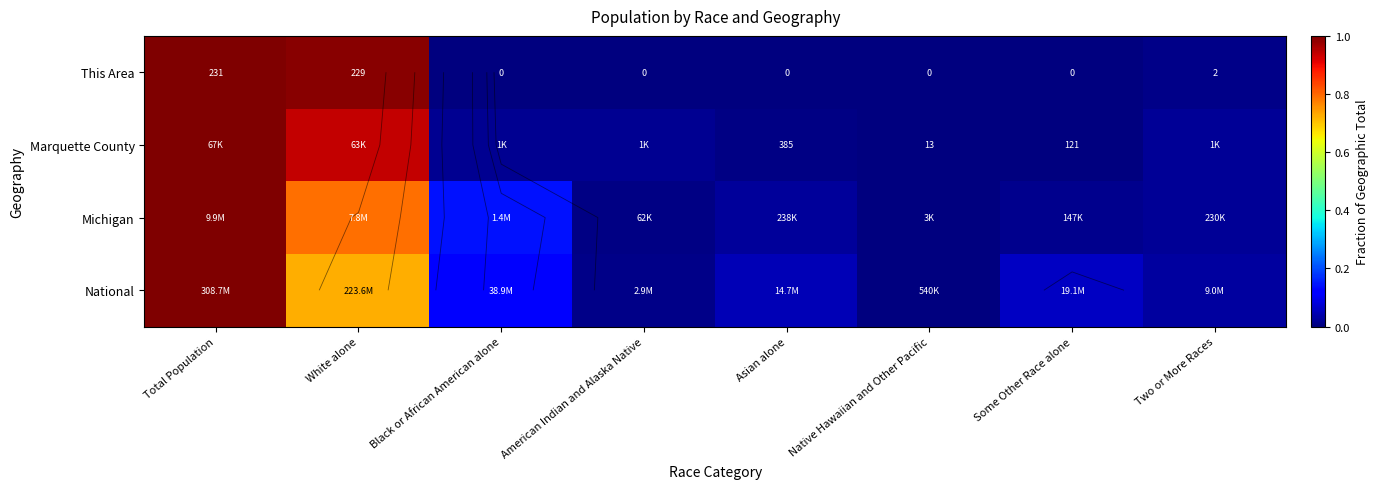

What is the average value of the Michigan series?

0.2